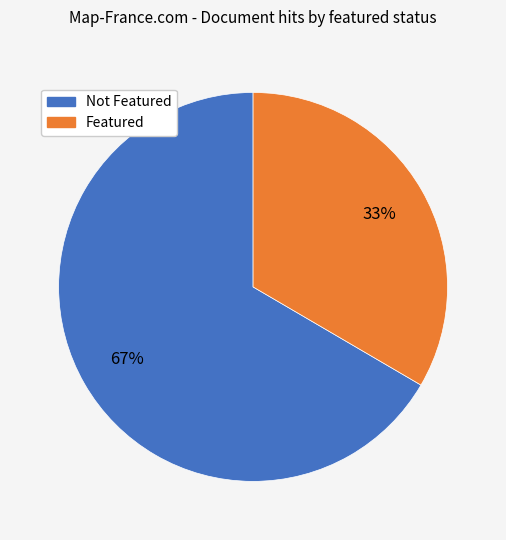

Count the number of slices in the pie.

2